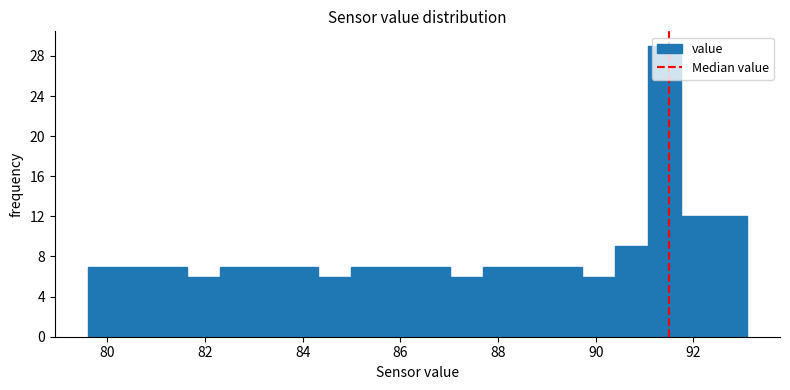

Around what value on the x-axis is the tallest bar? Give the approximate position of its centre, as read against the axis.

91.4